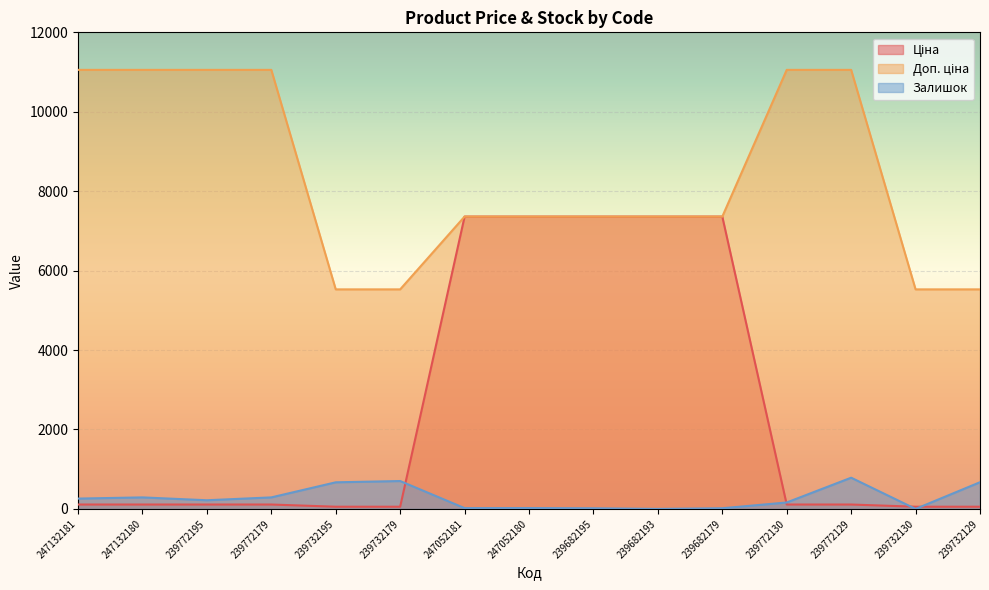

What is the sum of the Ціна values at 239732130 and 239772130?

165.8